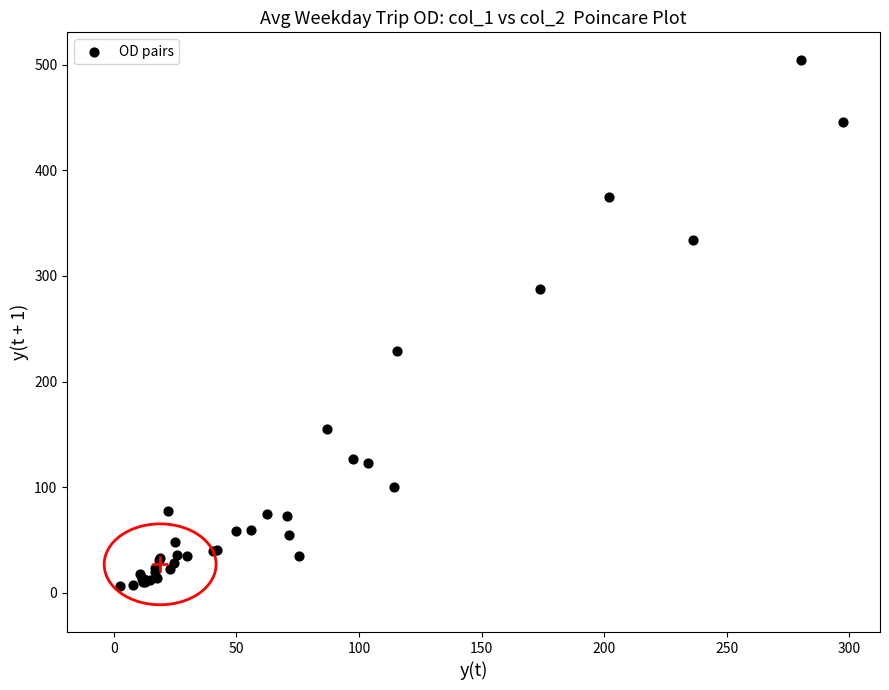

What Y value in the scatter plot is closest to 255?

228.9